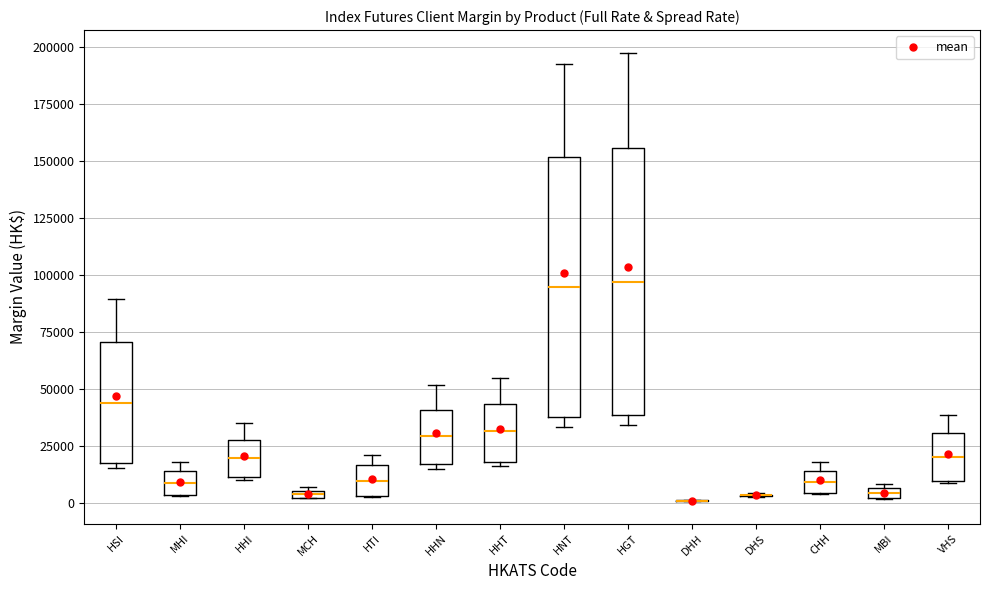

Where is the upper edge of the box for HSI on the y-axis? The values are not printed on the chart, so give them approximately, as read against the axis.

70000